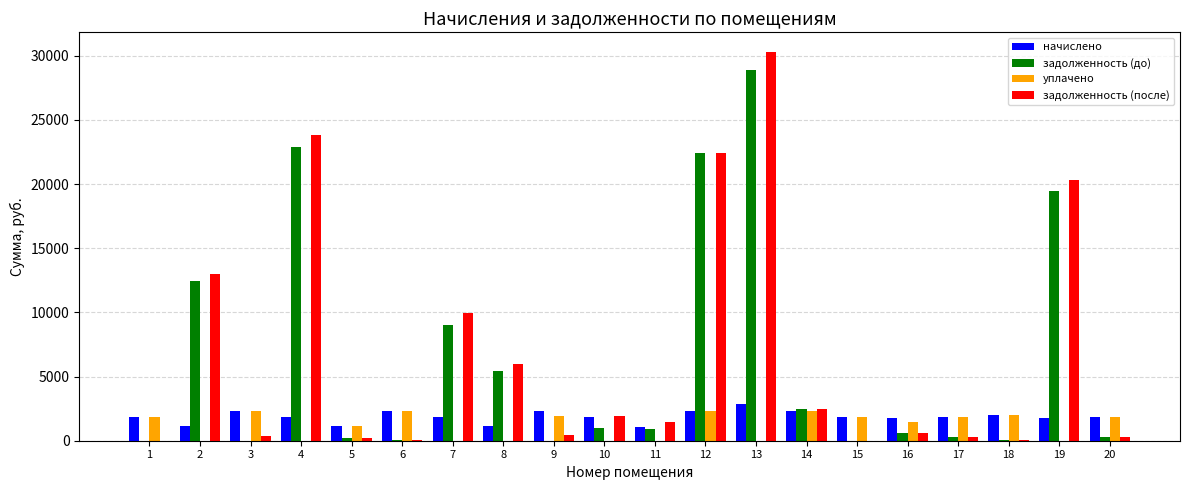

Between 4 and 5, which series saw the biggest shift?

задолженность (после)